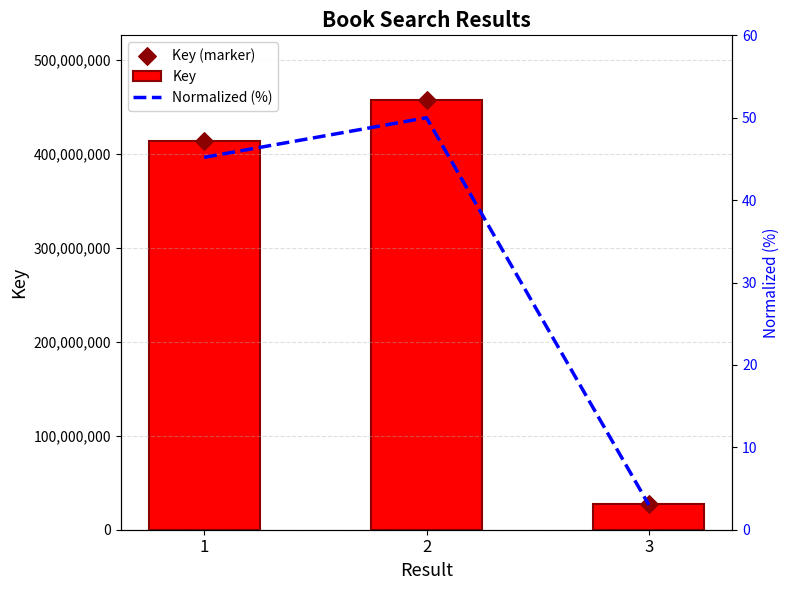

Which series reaches the maximum Y coordinate?

Key